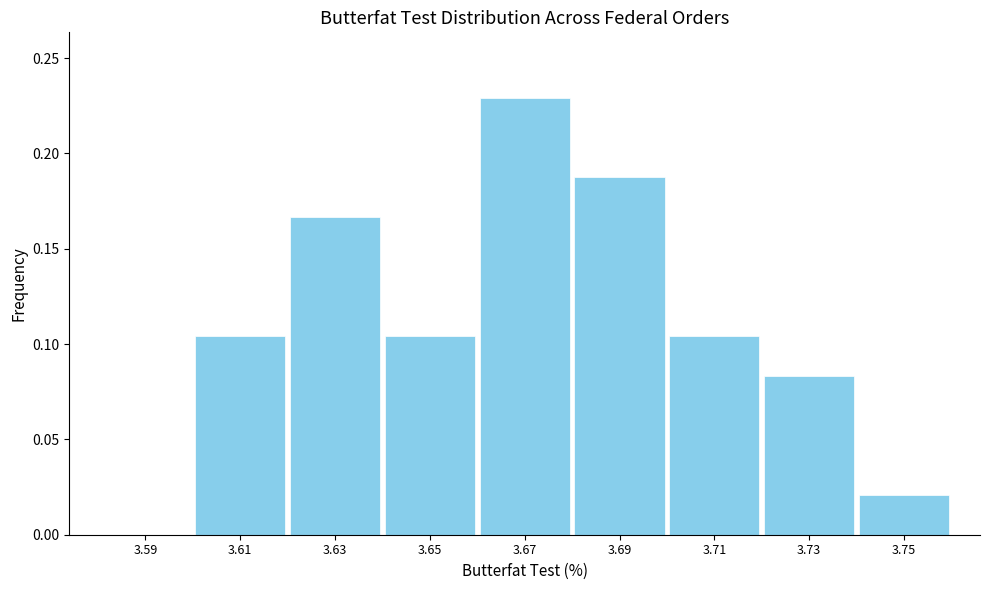

Reading left to right, list every bar in this chart as the range it spans on the x-axis followed by its height. The values are not printed on the chart, so give them approximately, as read against the axis.

3.58 to 3.60: 0
3.60 to 3.62: 0.105
3.62 to 3.64: 0.165
3.64 to 3.66: 0.105
3.66 to 3.68: 0.230
3.68 to 3.70: 0.190
3.70 to 3.72: 0.105
3.72 to 3.74: 0.085
3.74 to 3.76: 0.020